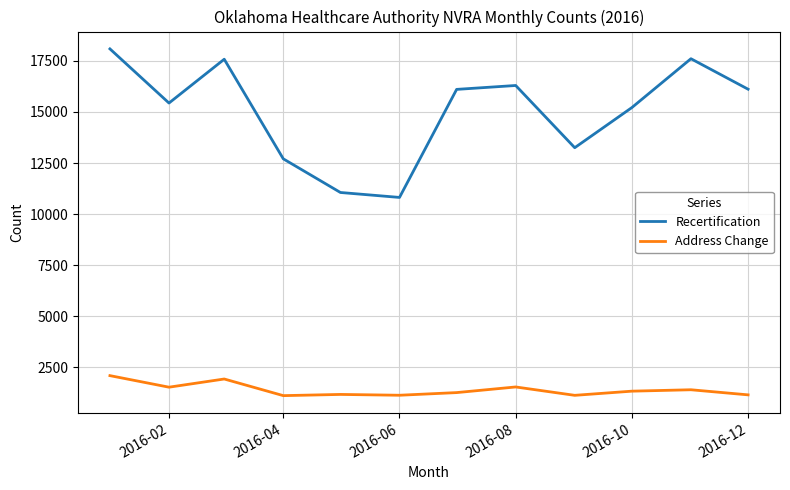

Which series has the largest range (max minus min)?

Recertification